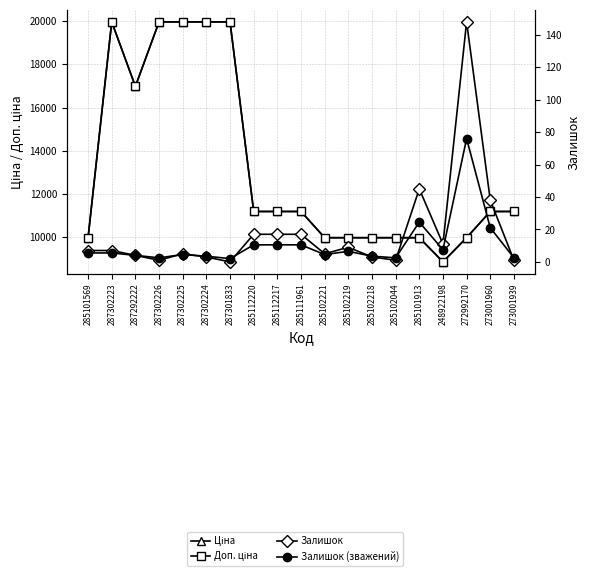

Does the chart display data point markers on the line(s)?

Yes